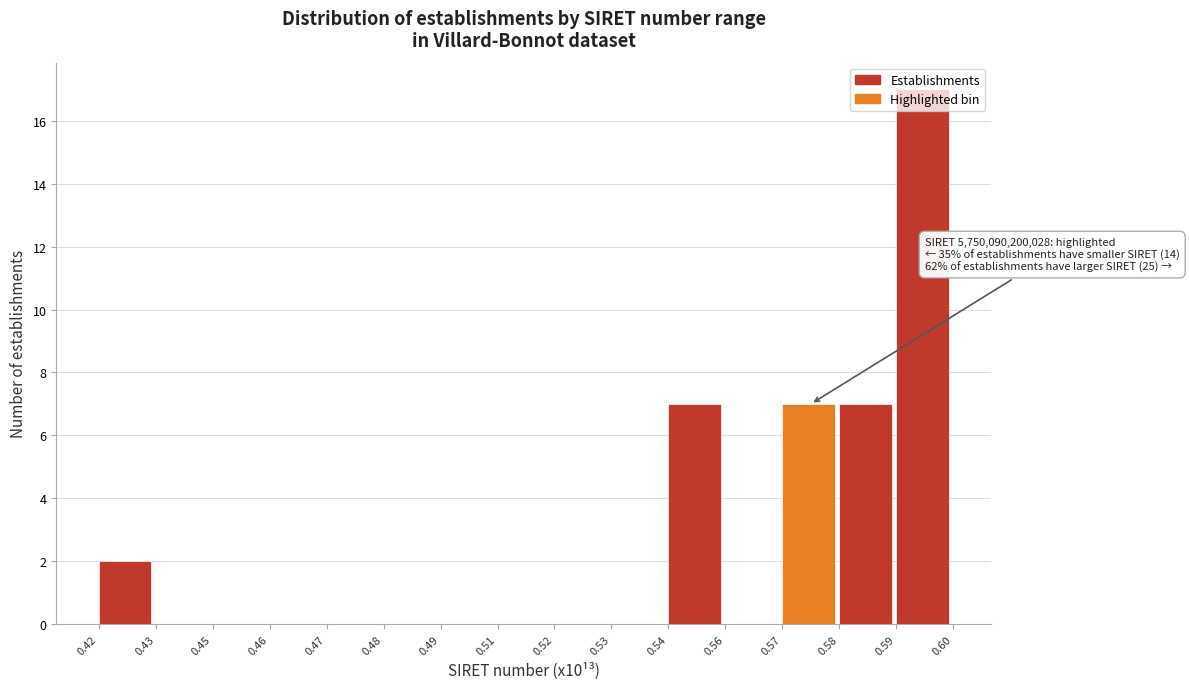

What is the greatest value displayed?

17